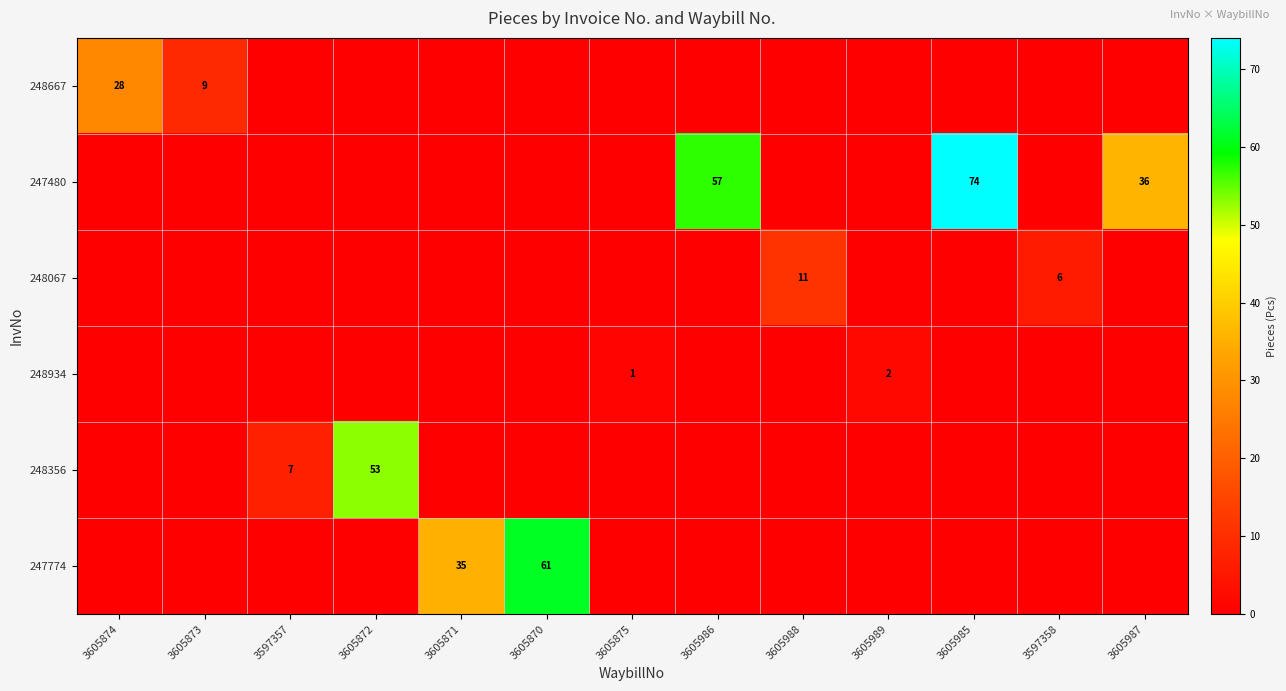

What is the difference between the maximum and second lowest values in the 247480 series?

74